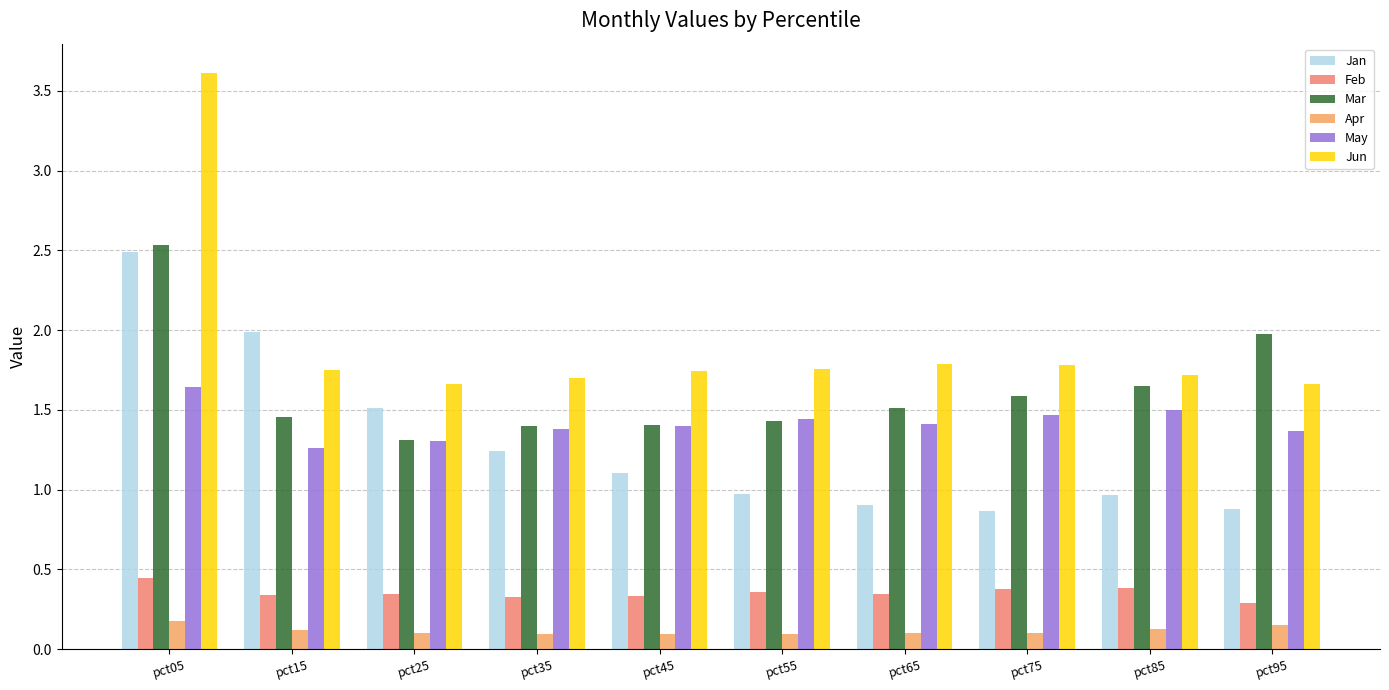

What is the sum of all May values?

14.2